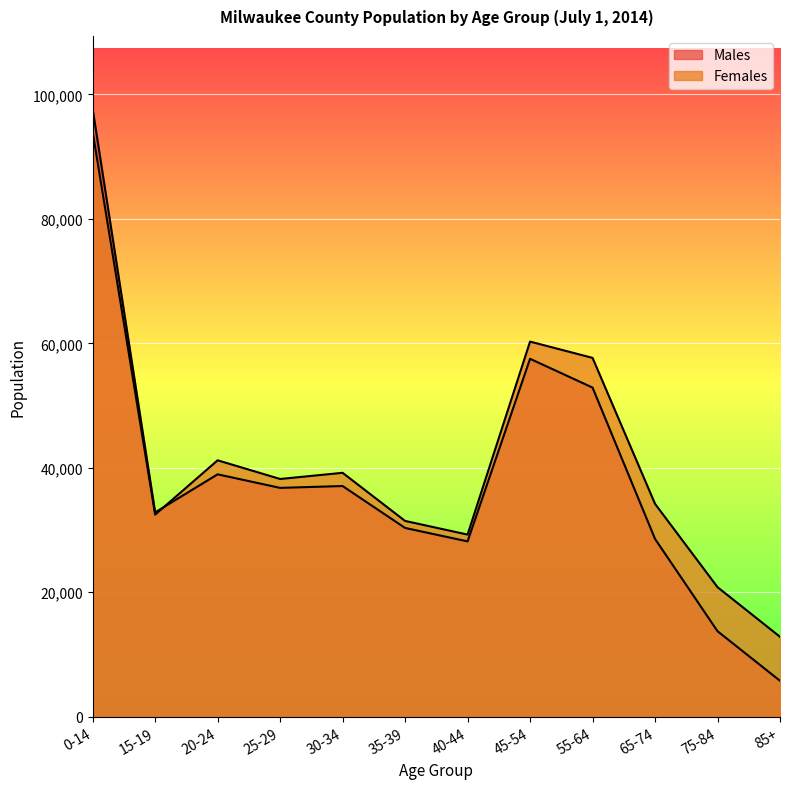

At which label does Females reach its minimum?

85+